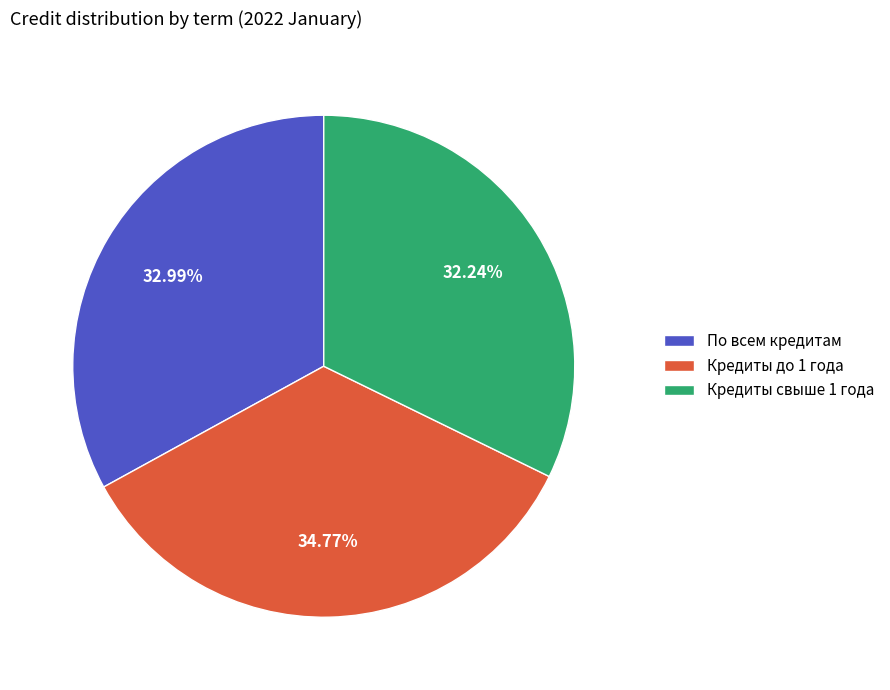

To the nearest percent, what is the combined percentage of Кредиты свыше 1 года and Кредиты до 1 года?

67%